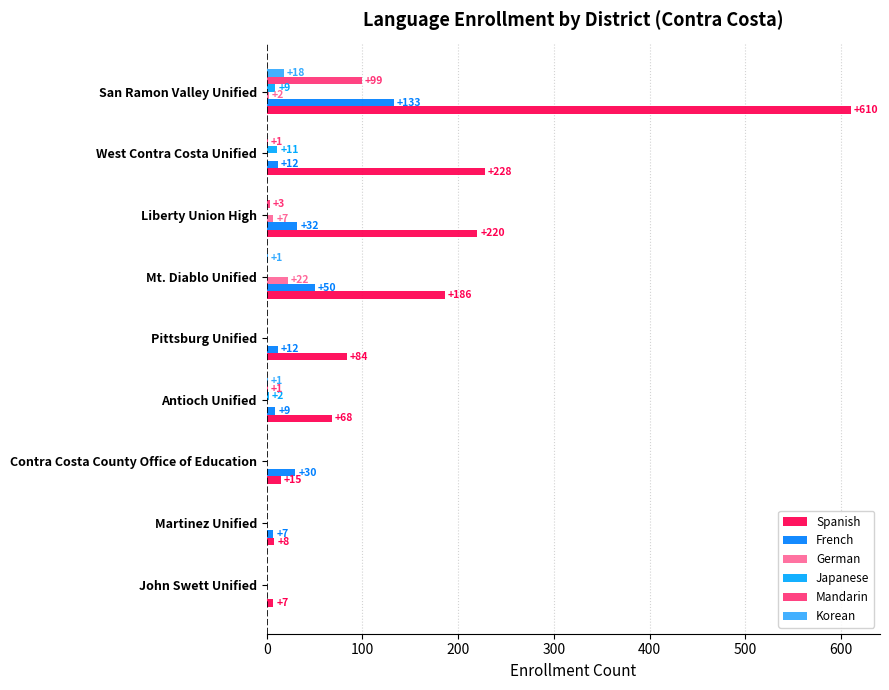

At which label is Japanese closest to 5?

Antioch Unified